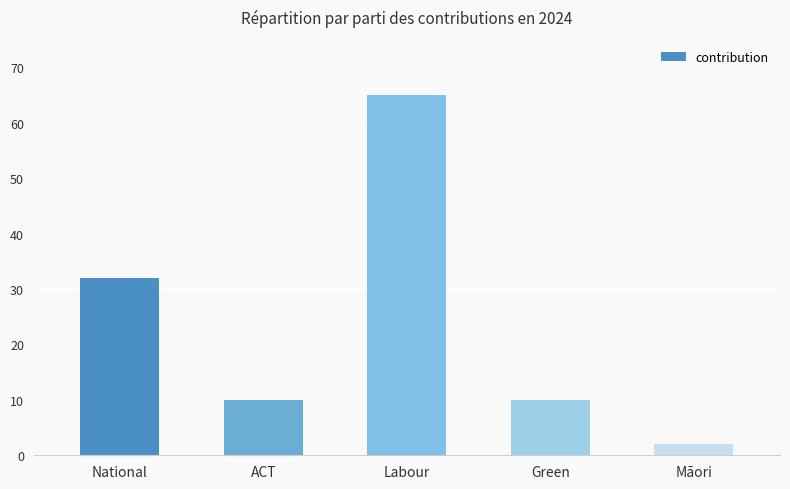

True or false: the data shows 47 at National.

False